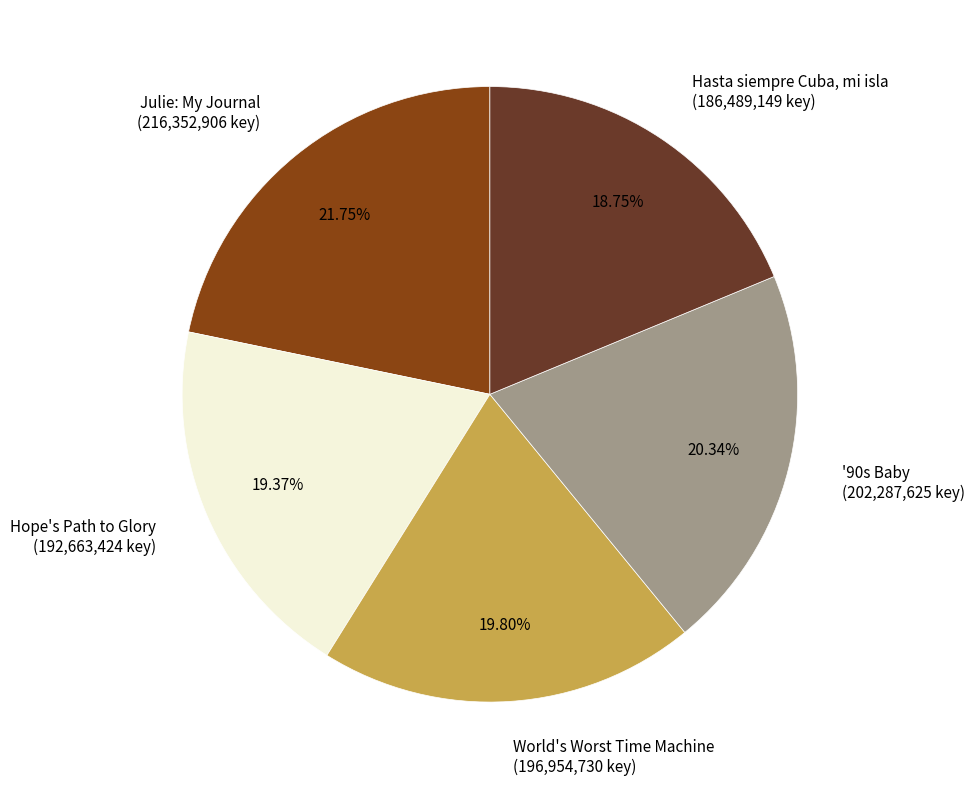

Is there any slice that represents more than half of the pie?

No